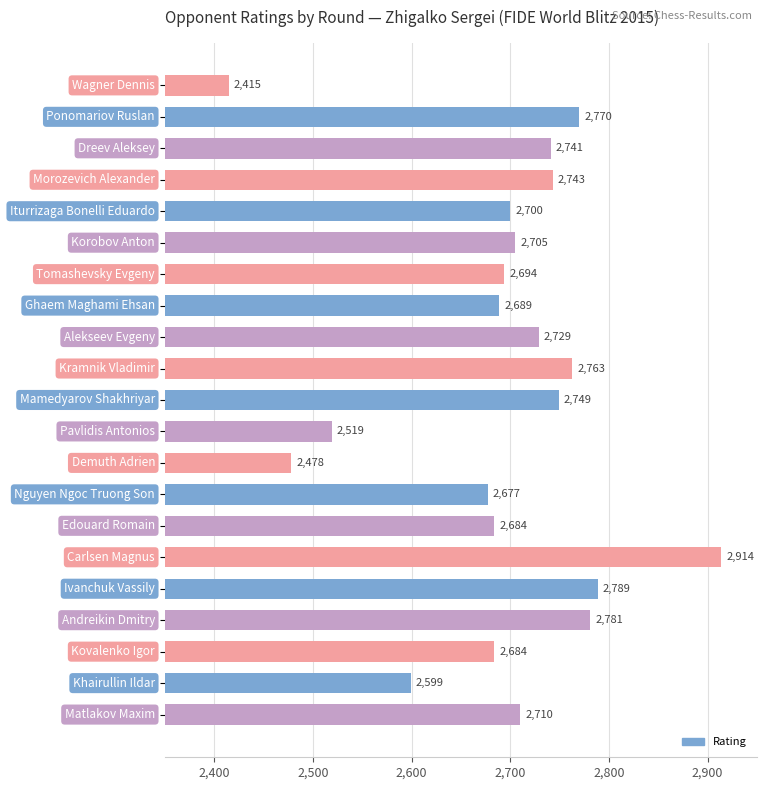

What is the average value?

2692